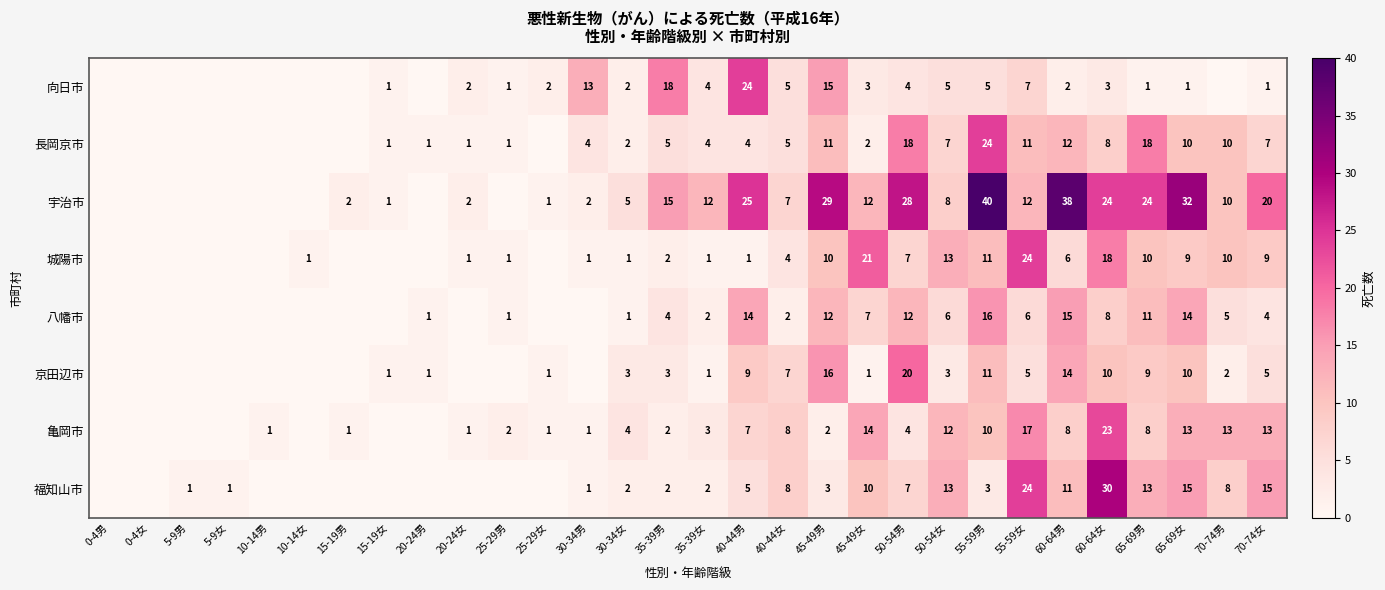

What is the difference between the 亀岡市 values at 45-49女 and 55-59女?

3